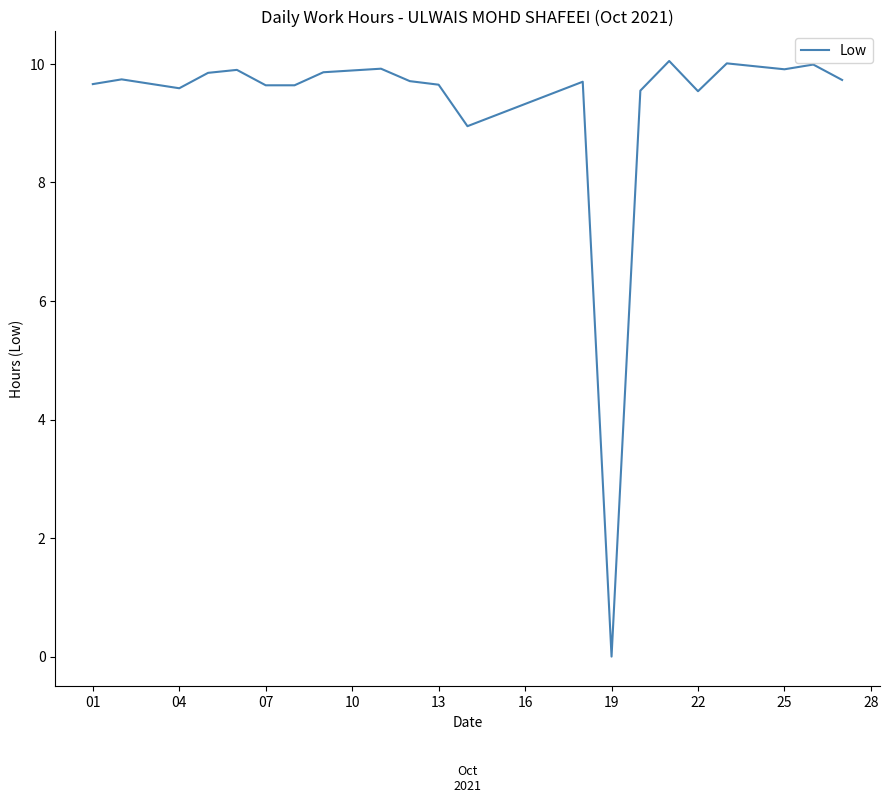

How many lines are shown in the chart?

1